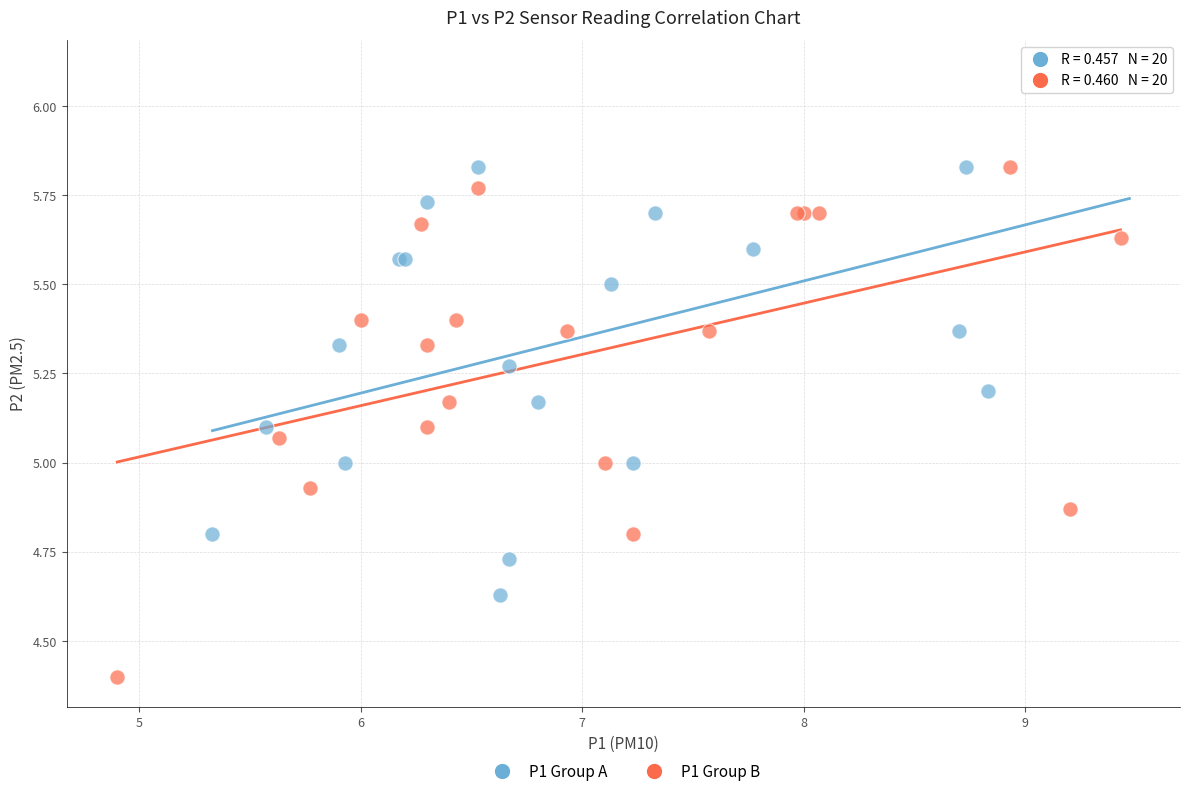

Which series contains the highest Y value?

P1 Group A